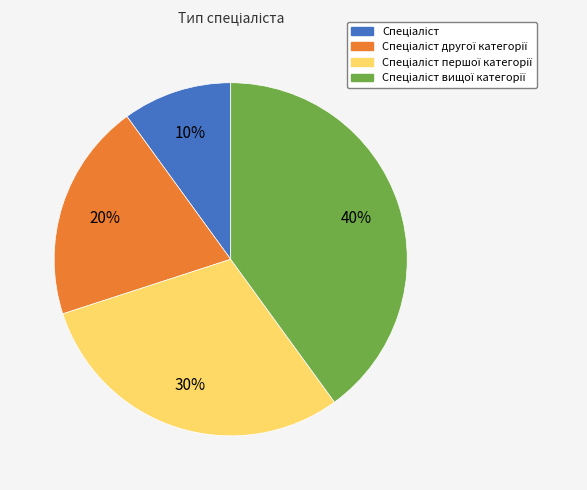

Does any single category account for the majority?

No